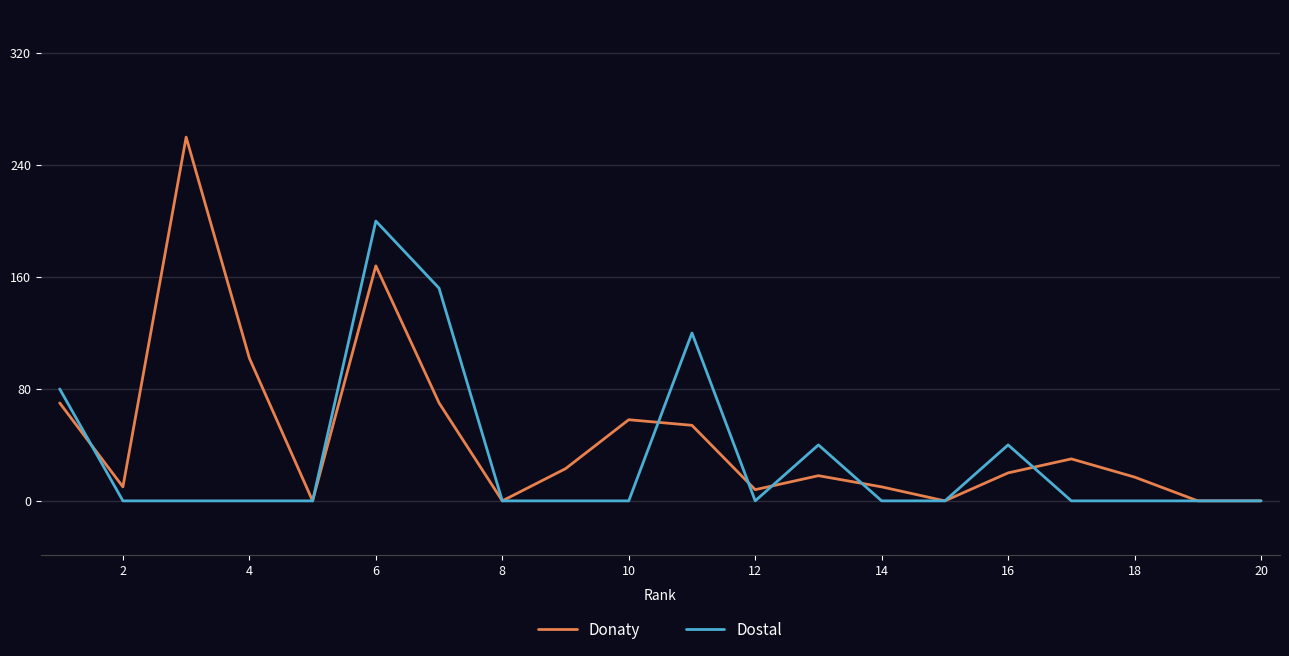

Which series has the largest range (max minus min)?

Donaty